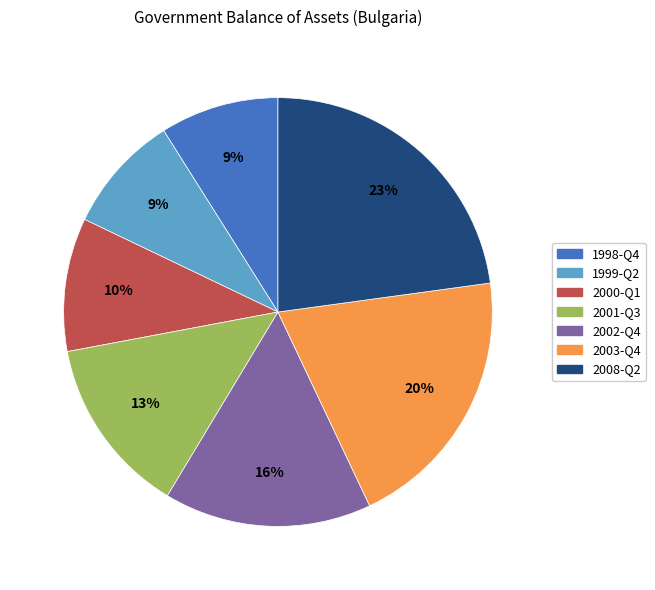

Which category has the biggest portion of the pie?

2008-Q2